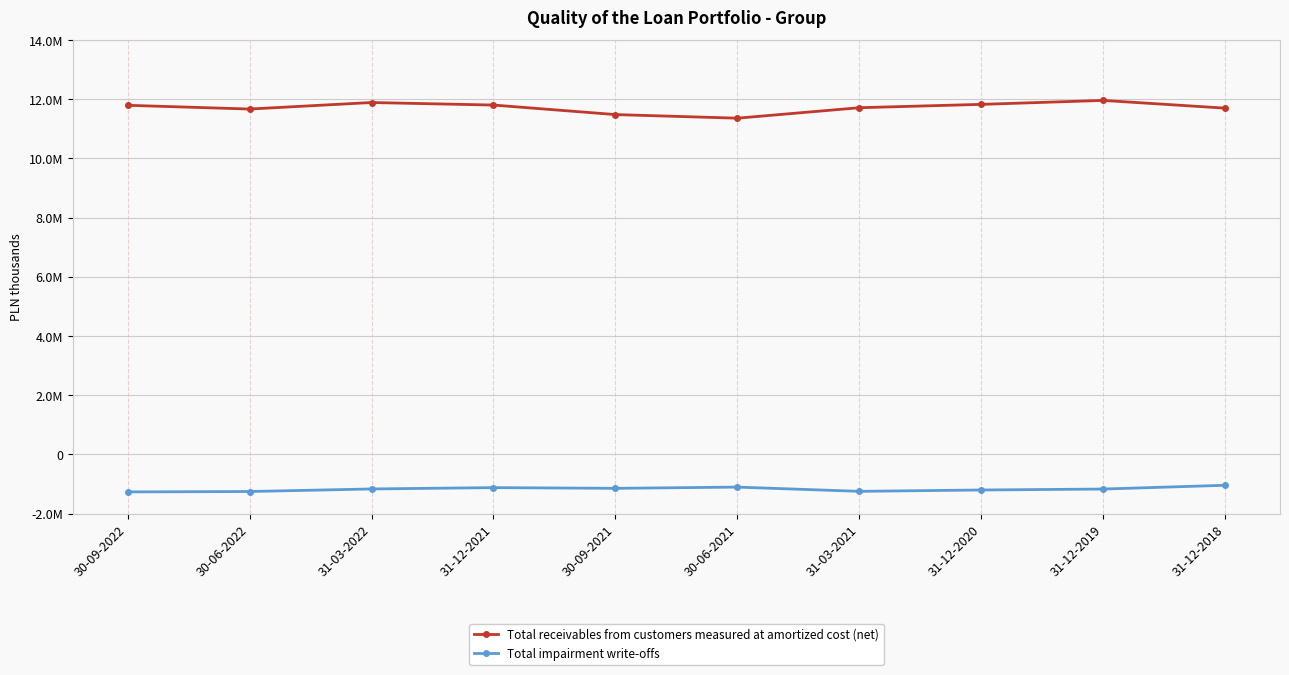

Which category has the lowest value in the Total receivables from customers measured at amortized cost (net) series?

30-06-2021